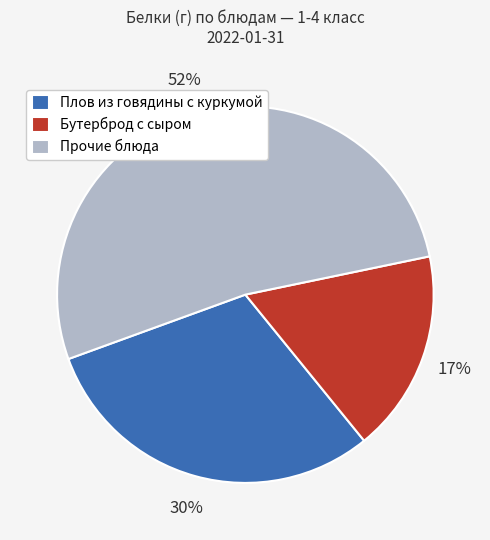

Is it true that Бутерброд с сыром is 17% of the pie?

True